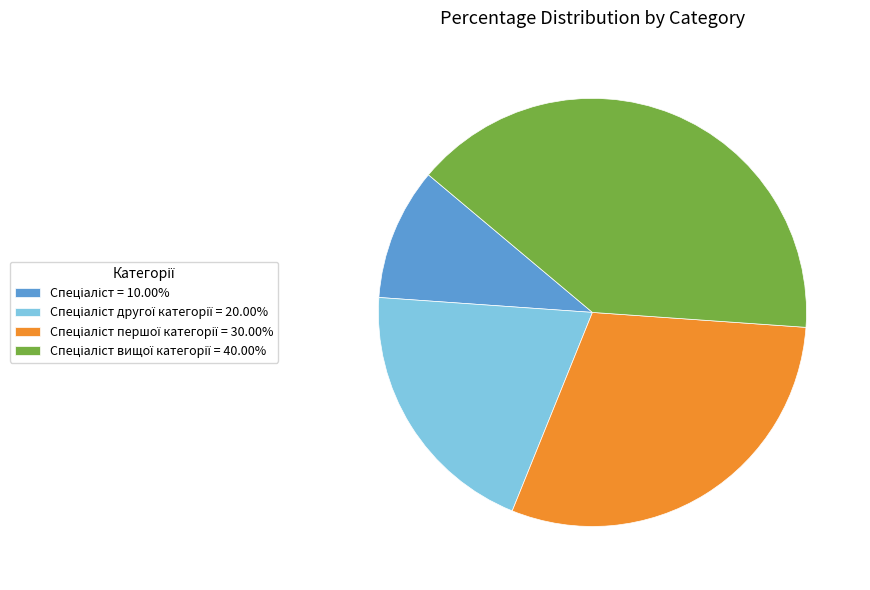

Does any single category account for the majority?

No